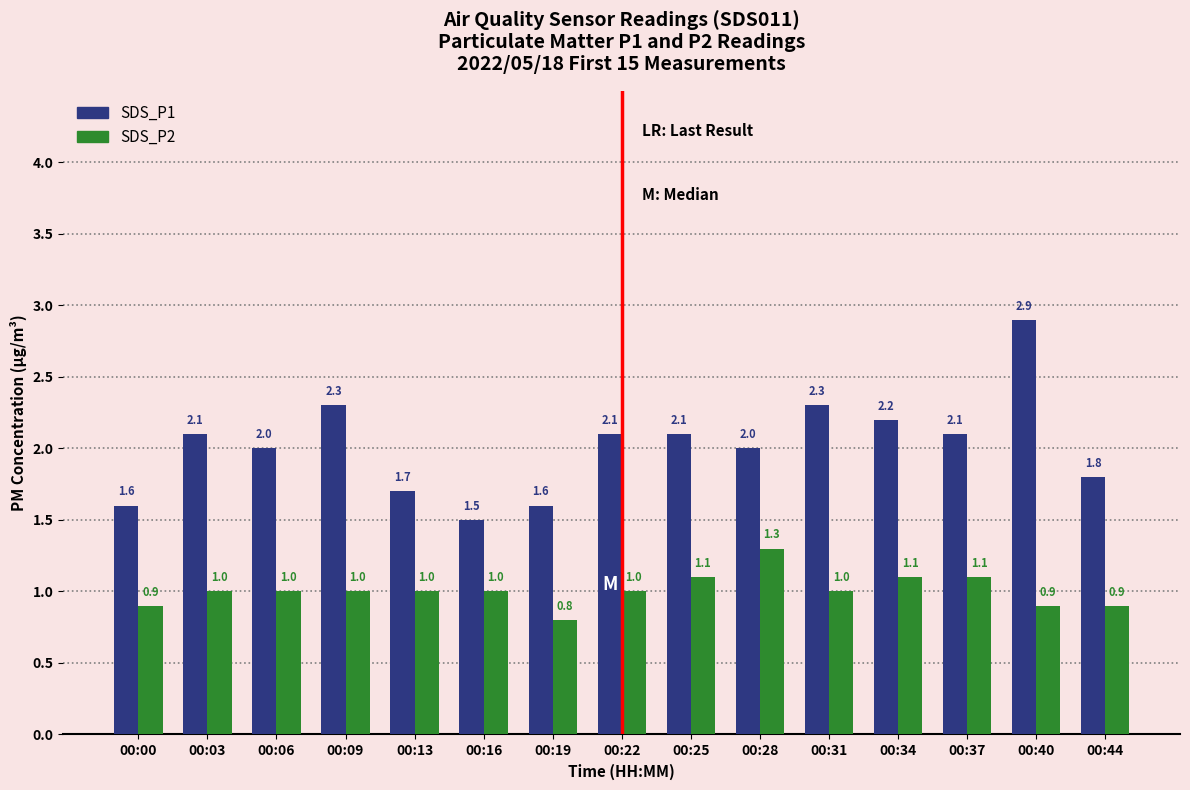

What is the sum of the SDS_P1 values at 00:13 and 00:00?

3.3